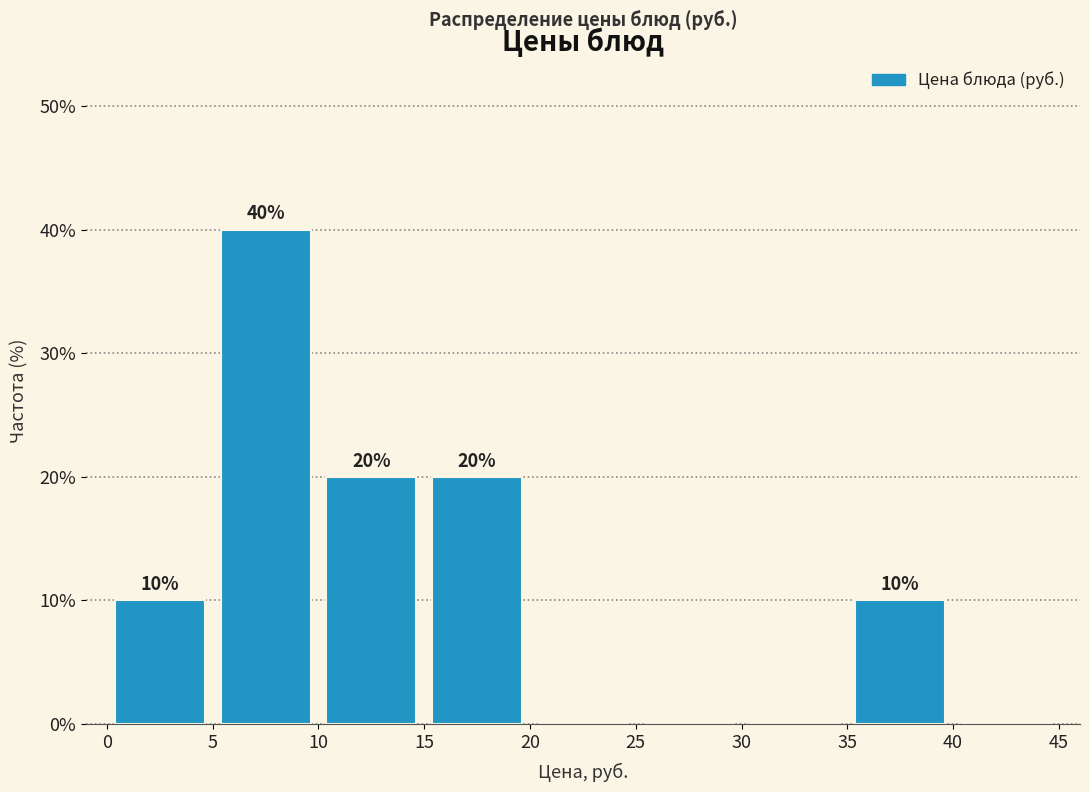

Which range on the x-axis has the tallest bar?

5 to 10